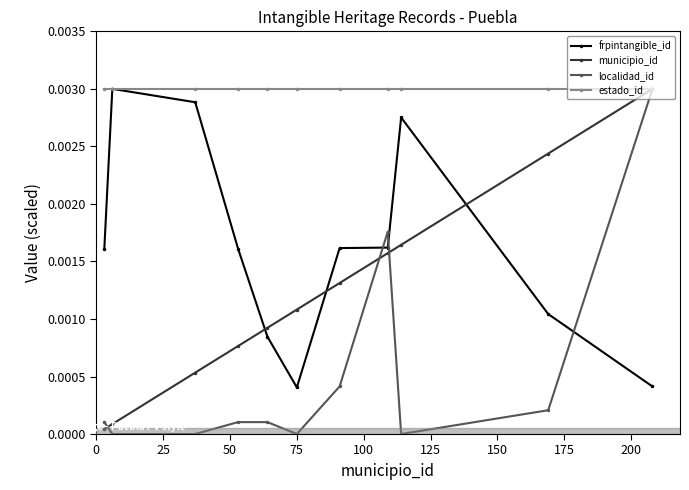

Which series has the largest range (max minus min)?

localidad_id